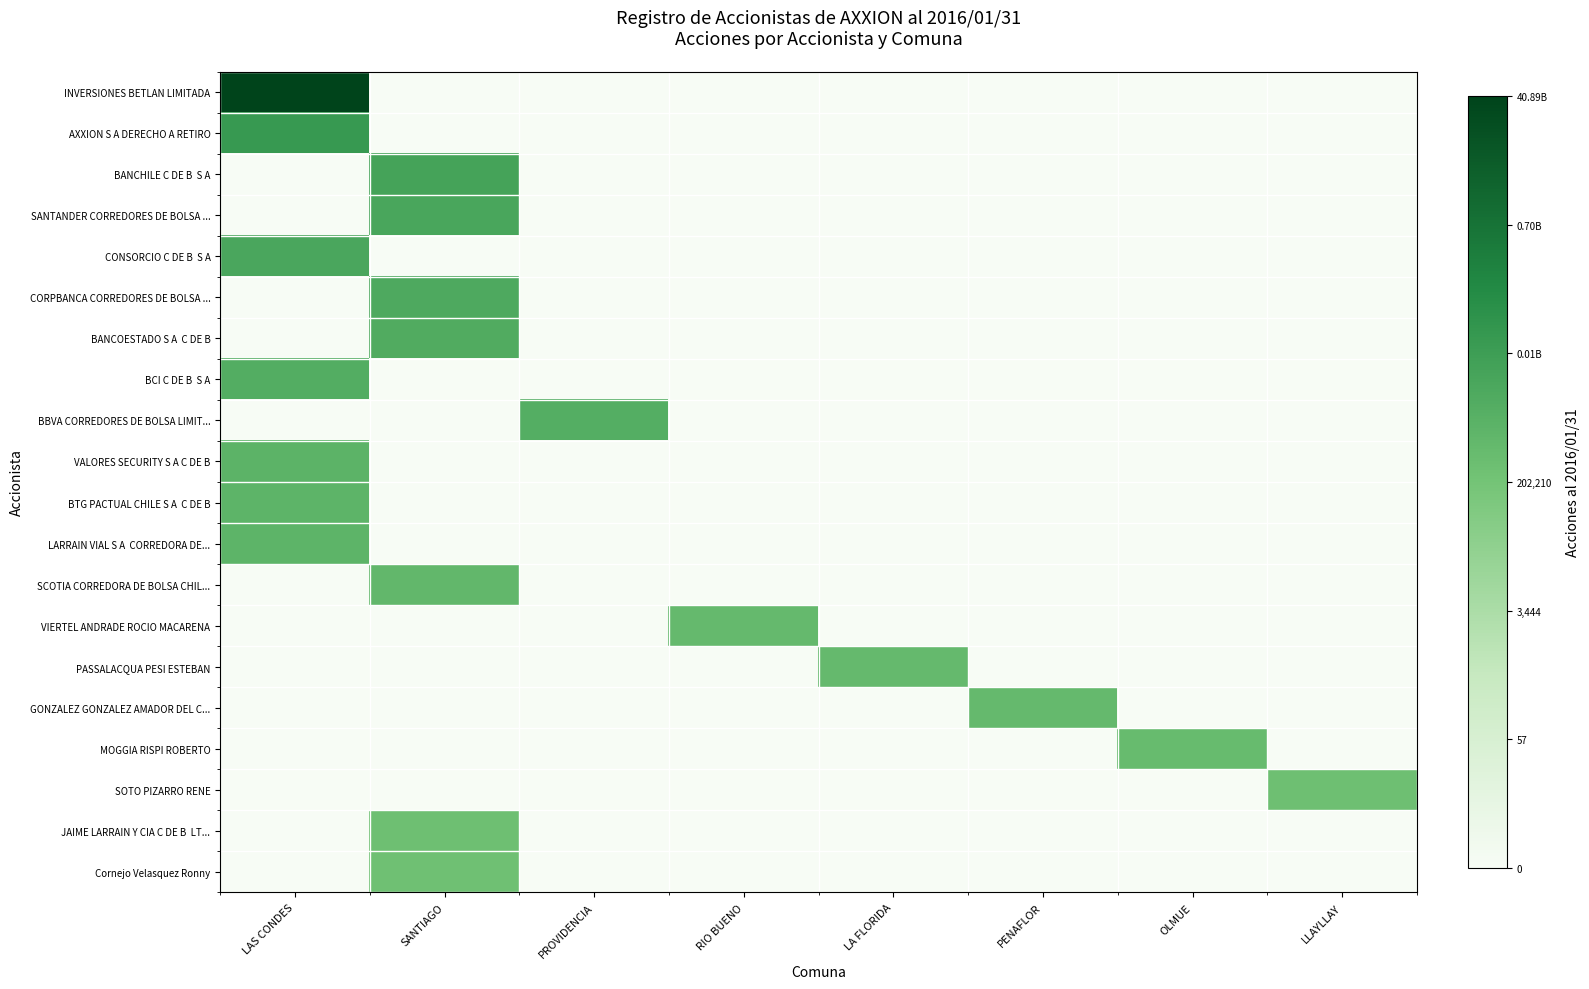

At which category is the sum across all series the highest?

LAS CONDES